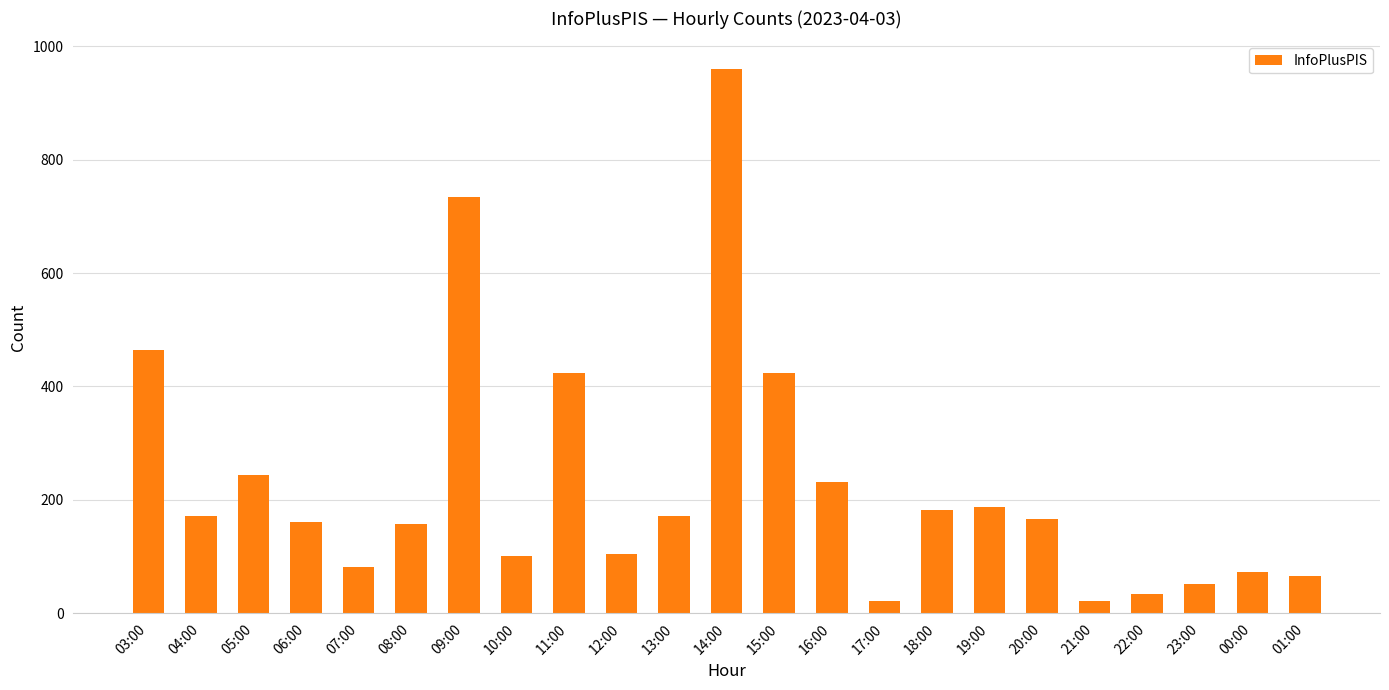

What is the value of the 18th bar from the left?

167